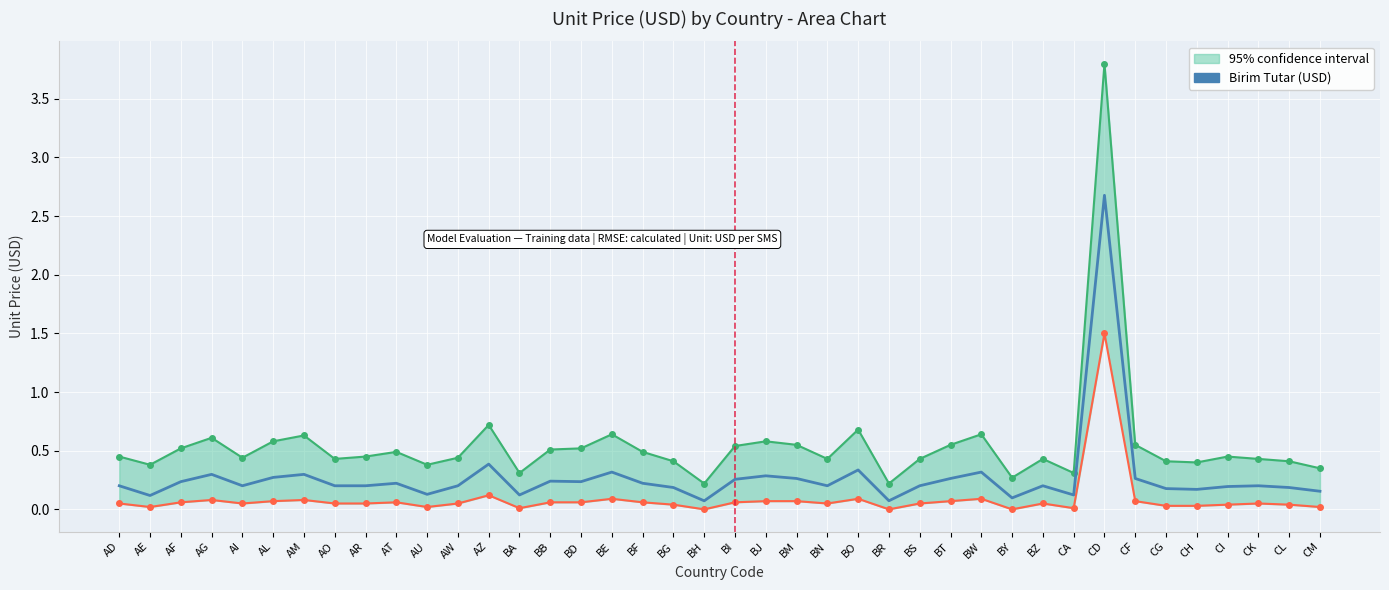

What is the average value?

0.3